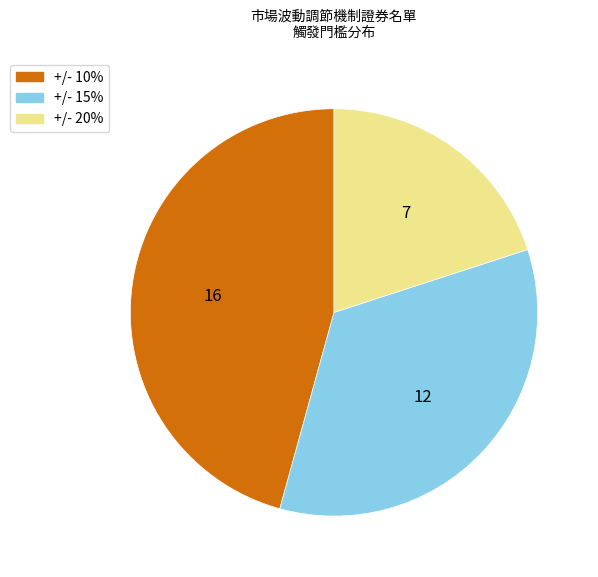

Is the sum of +/- 10% and +/- 15% greater than half?

Yes